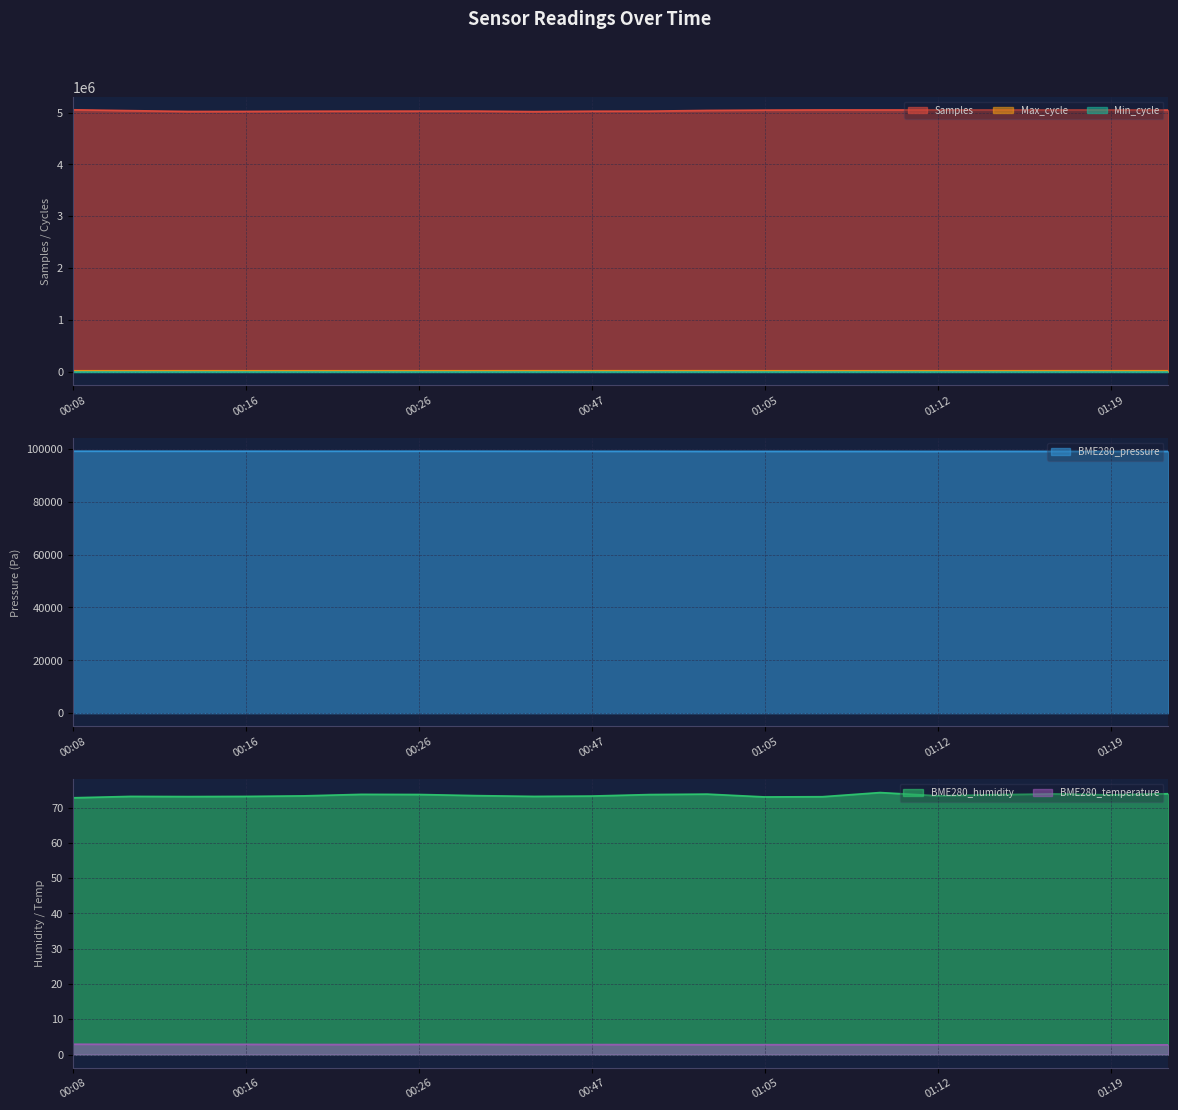

What is the minimum value for Samples?

5018646